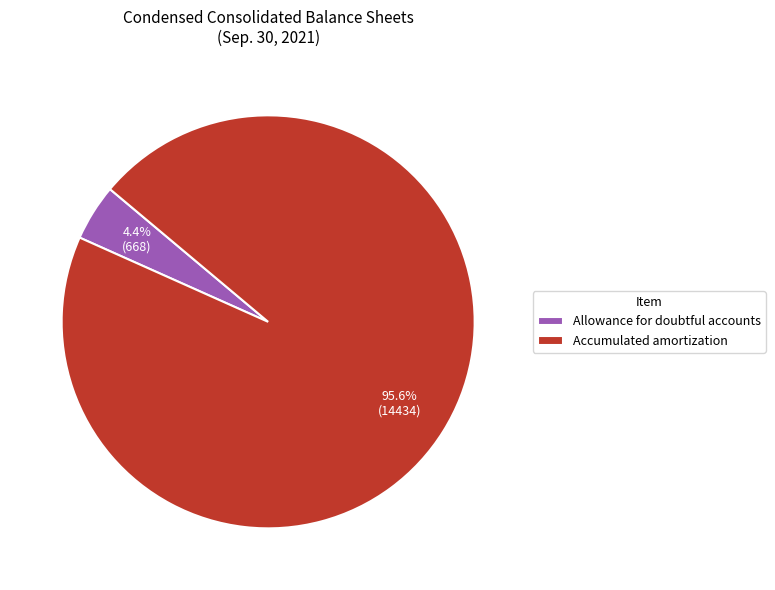

What is the smallest slice in the pie chart?

Allowance for doubtful accounts